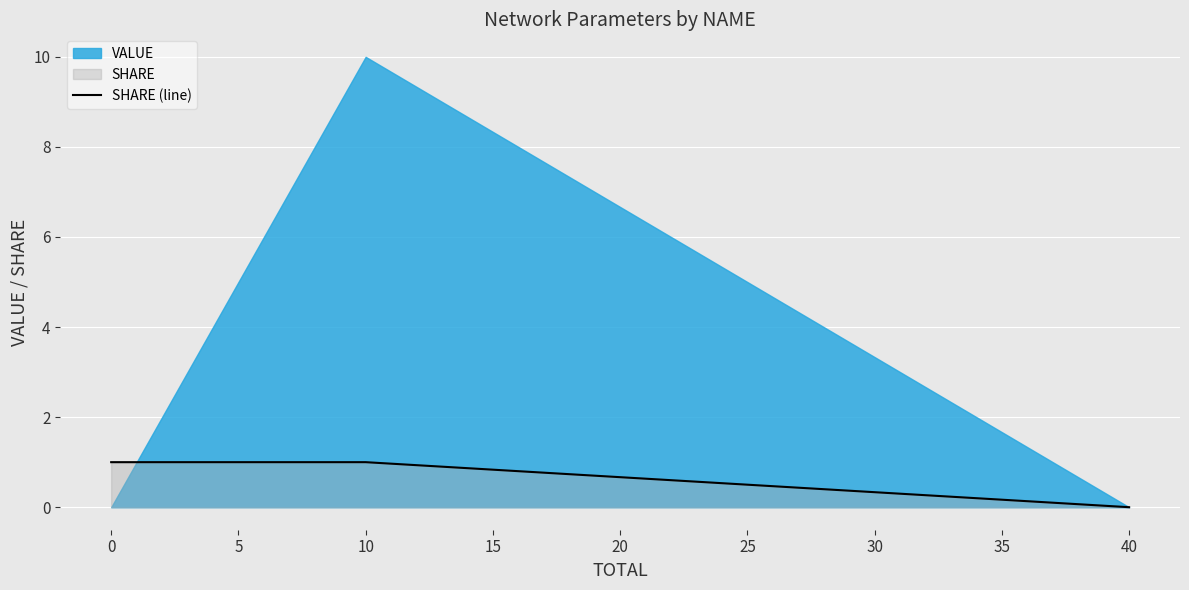

True or false: there are more than 0 points higher than both neighbors.

False